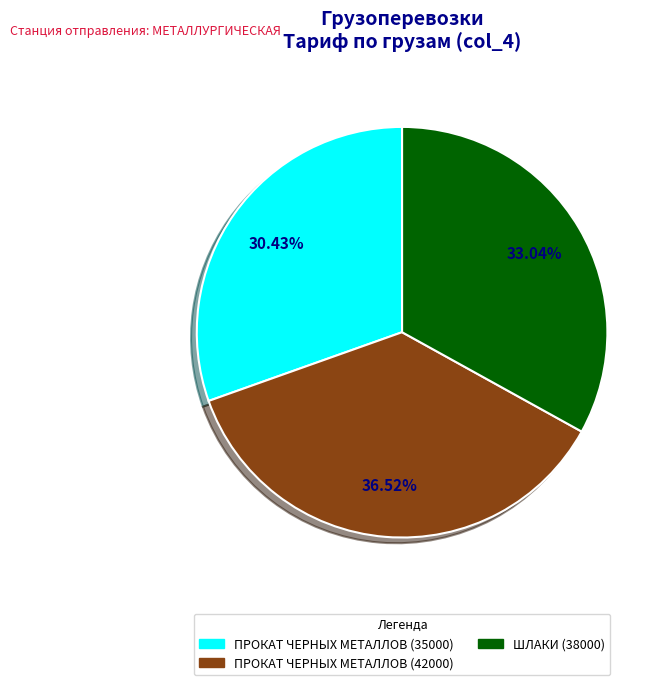

To the nearest percent, what portion does ШЛАКИ (38000) represent?

33%